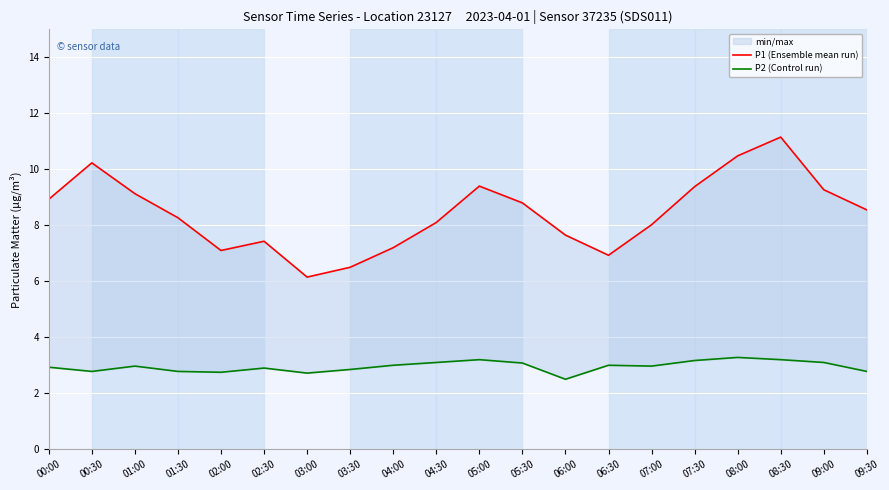

In P2 (Control run), how many points are higher than both neighbors (excluding endpoints)?

5